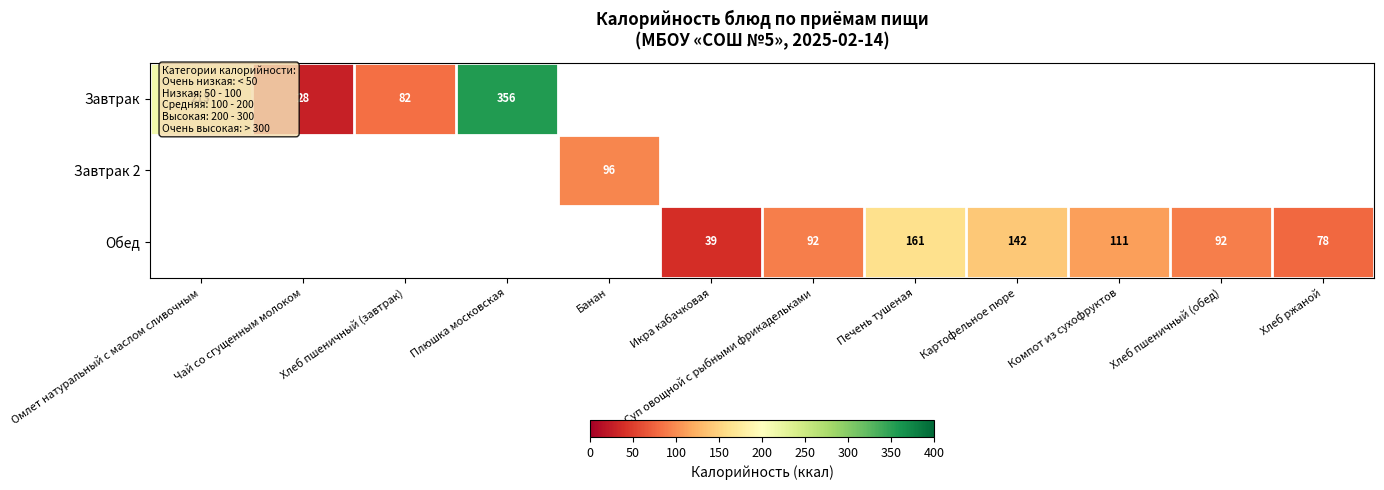

The value of Завтрак at Плюшка московская is 473. True or false?

False